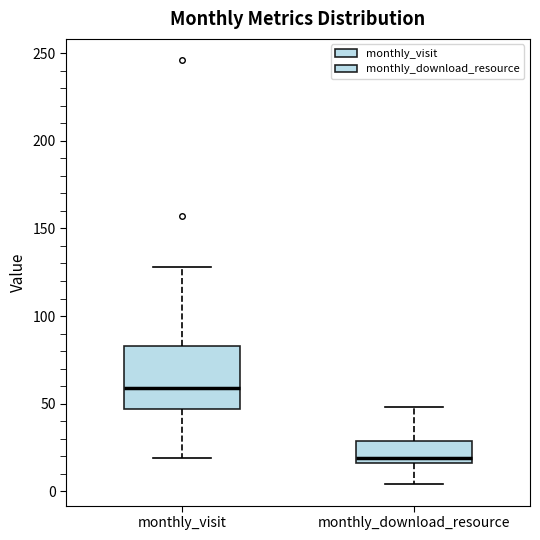

Reading left to right, transcribe this box plot: for each box, give where its median line is, the range the box spans, and where its two whiskers end, as read against the y-axis. The values are not printed on the chart, so give them approximately, as read against the axis.

monthly_visit: median 60, box 45 to 85, whiskers 20 to 130
monthly_download_resource: median 20, box 15 to 30, whiskers 5 to 50